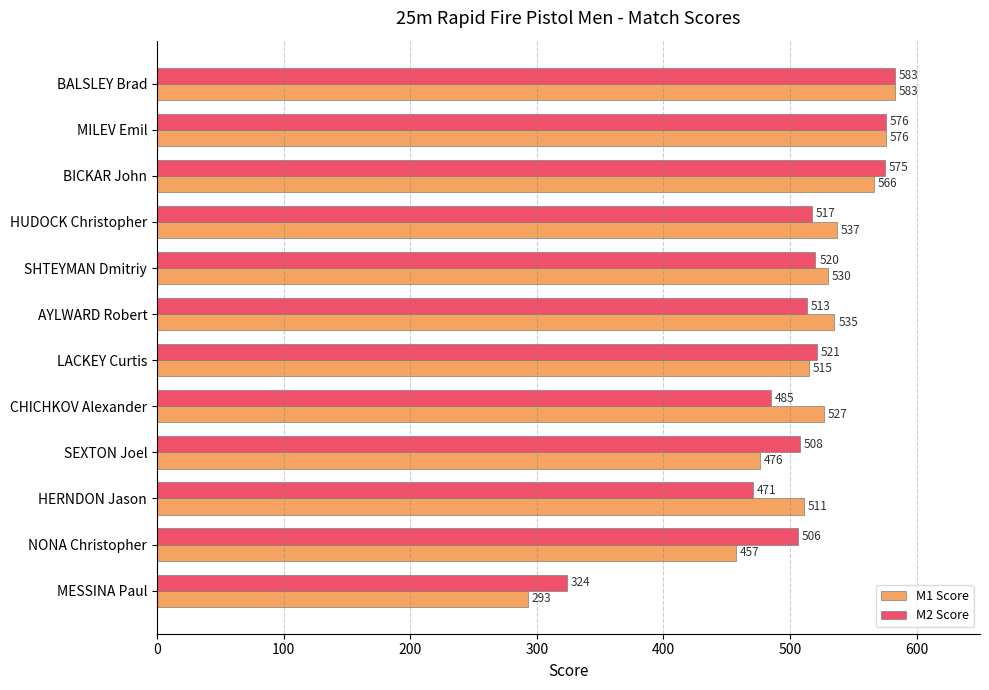

List the labels in order of M1 Score value, smallest first.

MESSINA Paul, NONA Christopher, SEXTON Joel, HERNDON Jason, LACKEY Curtis, CHICHKOV Alexander, SHTEYMAN Dmitriy, AYLWARD Robert, HUDOCK Christopher, BICKAR John, MILEV Emil, BALSLEY Brad